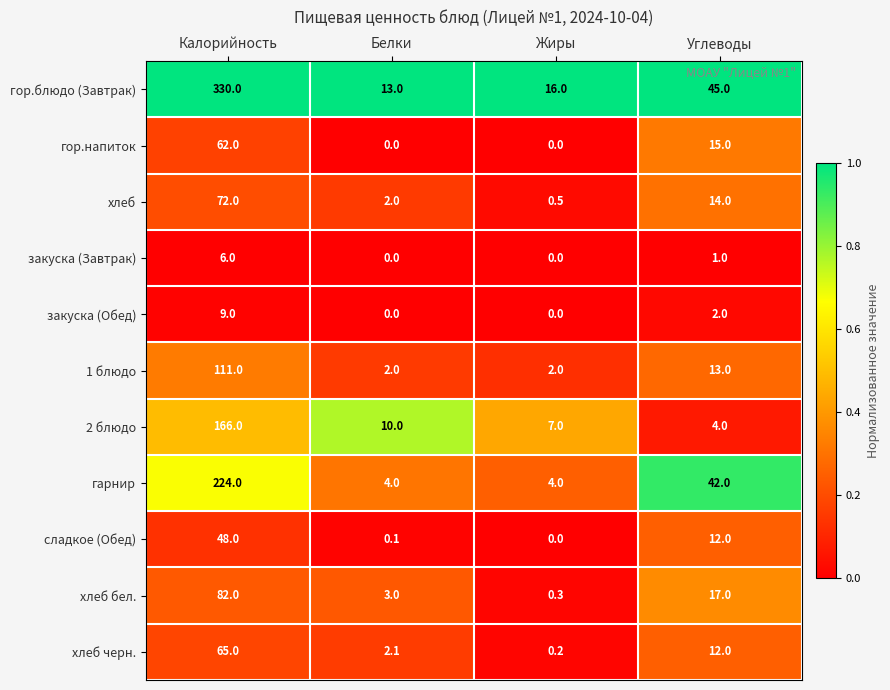

What is the greatest value displayed?

330.0